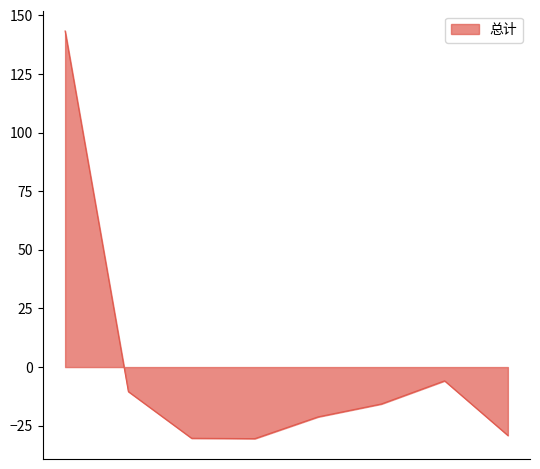

Does the chart display data point markers on the line(s)?

No